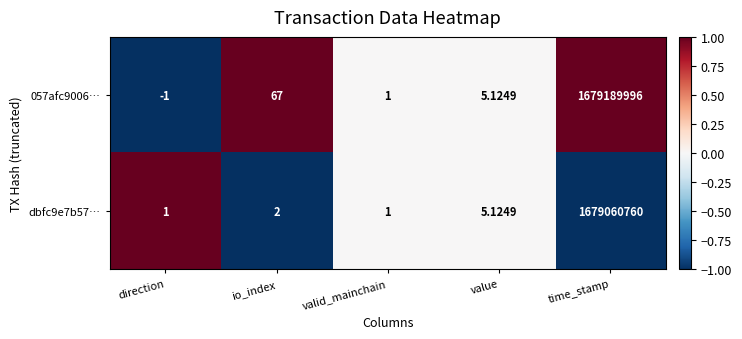

List the series in order of their overall mean, highest first.

057afc9006…, dbfc9e7b57…